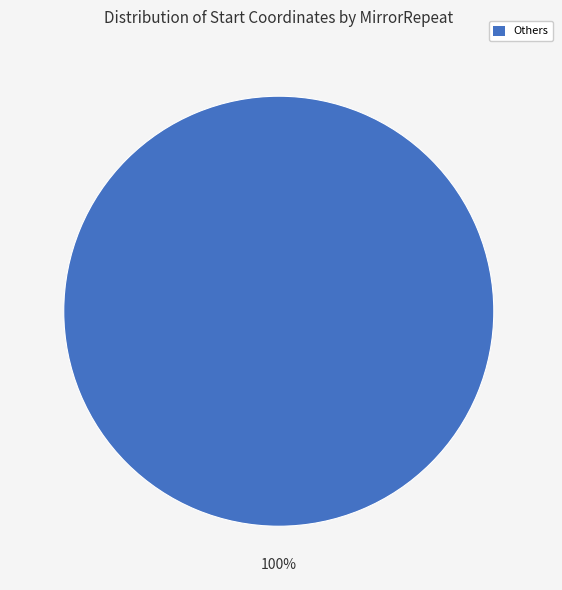

True or false: Others accounts for 100% of the total.

True